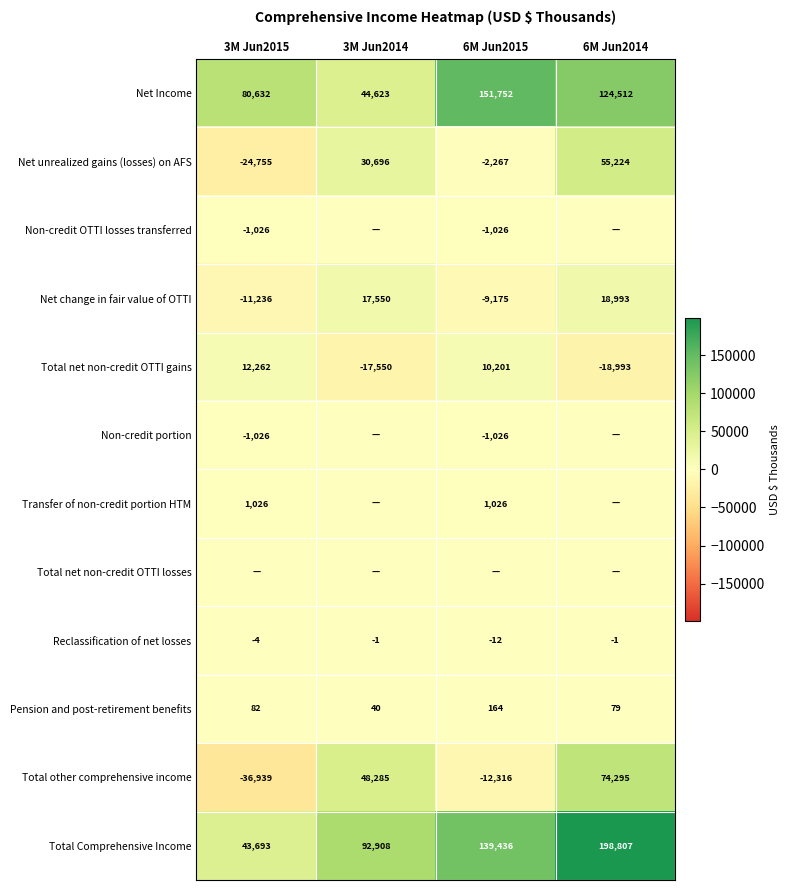

At which category is the sum across all series the highest?

6M Jun2014